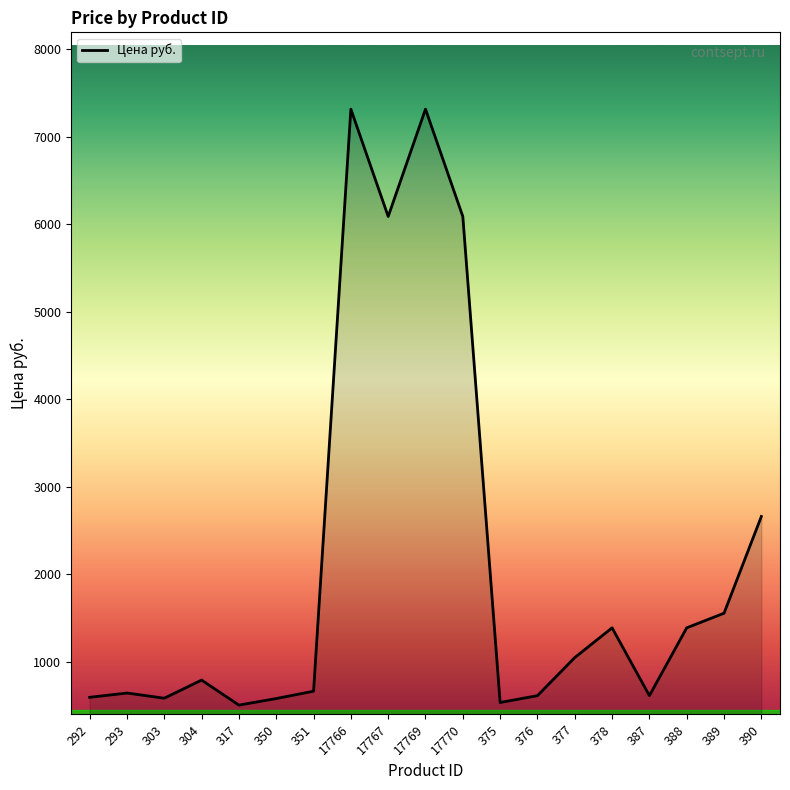

What position from the left is 378?

15